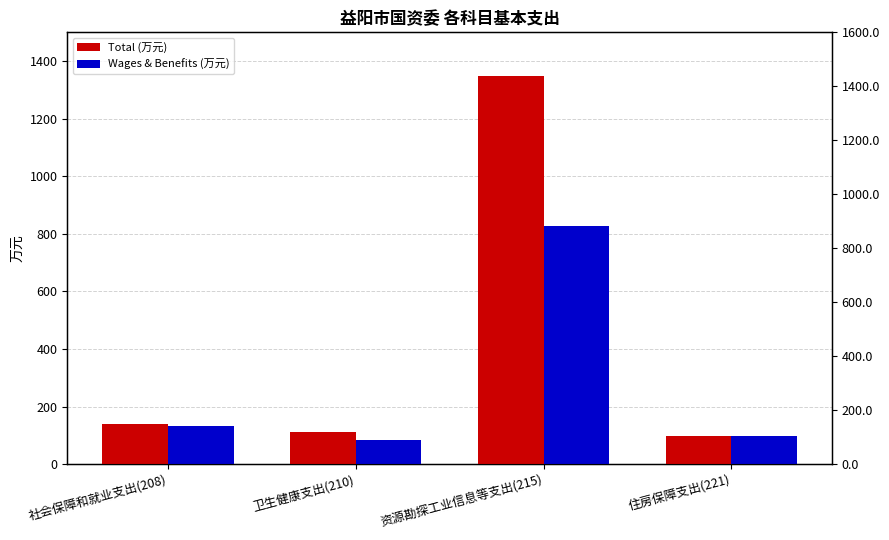

The Total (万元) series shows 2307.0 at 资源勘探工业信息等支出(215). True or false?

False